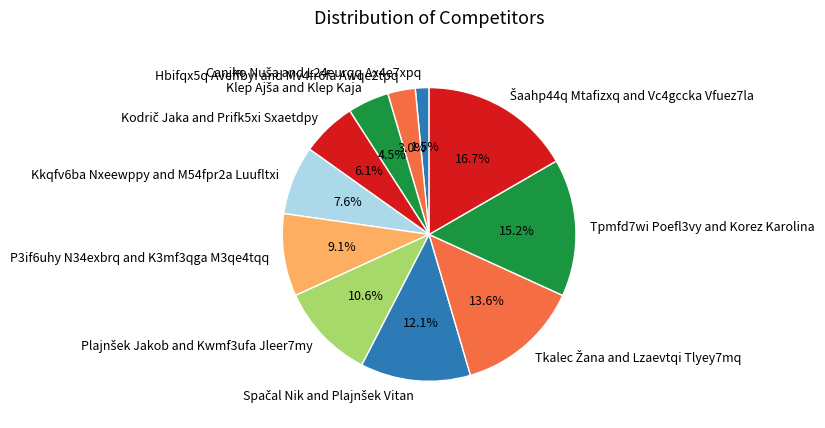

How much of the chart is everything except Kkqfv6ba Nxeewppy and M54fpr2a Luufltxi?

92.4%